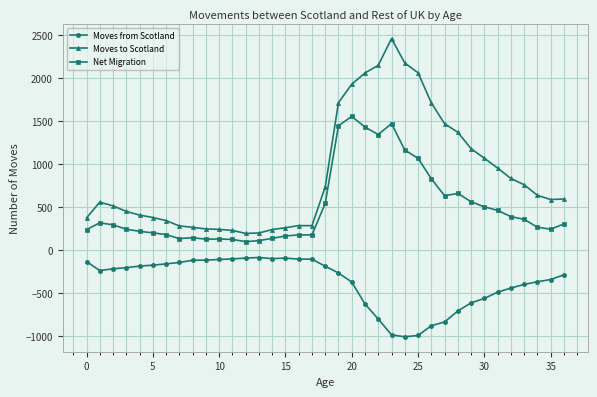

Which series has the widest spread of values?

Moves to Scotland